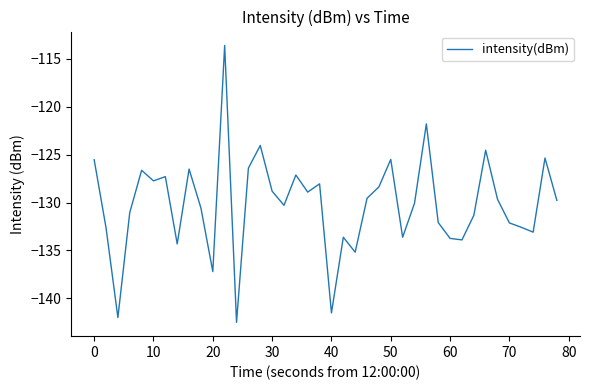

What is the smallest value displayed?

-142.5